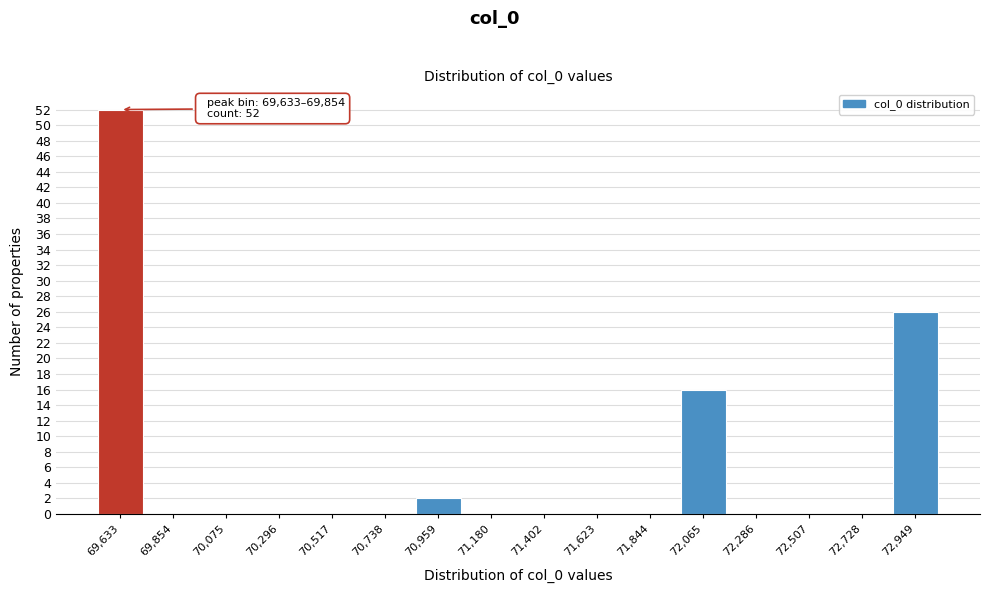

Reading left to right, what are all the values shown in this chart?

69,633=52	69,854=0	70,075=0	70,296=0	70,517=0	70,738=0	70,959=2	71,180=0	71,402=0	71,623=0	71,844=0	72,065=16	72,286=0	72,507=0	72,728=0	72,949=26